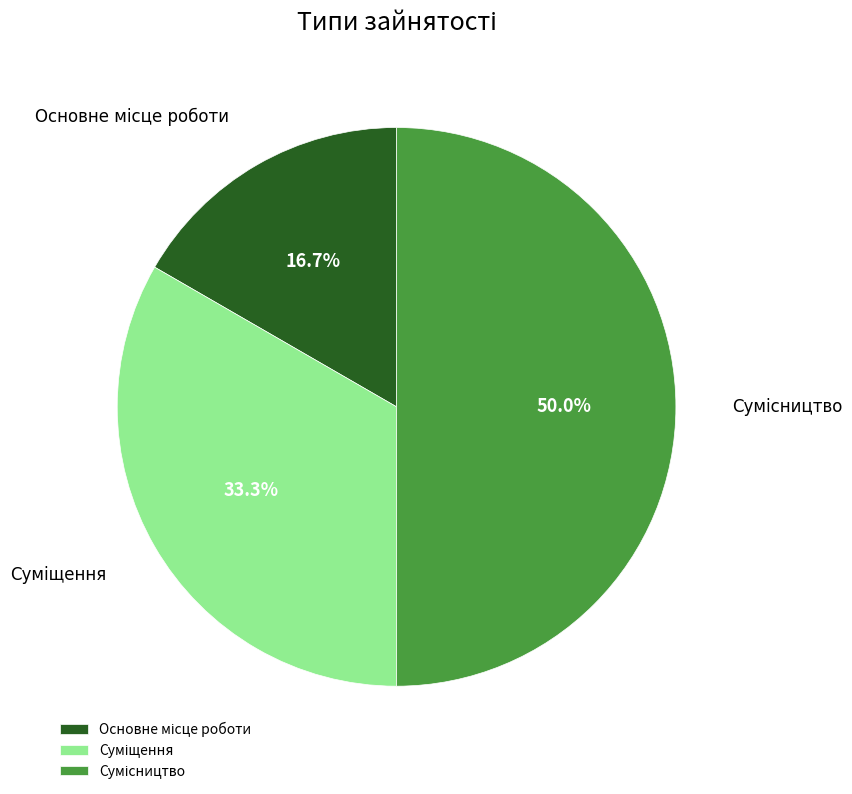

The Основне місце роботи slice represents 17% of the pie. True or false?

True